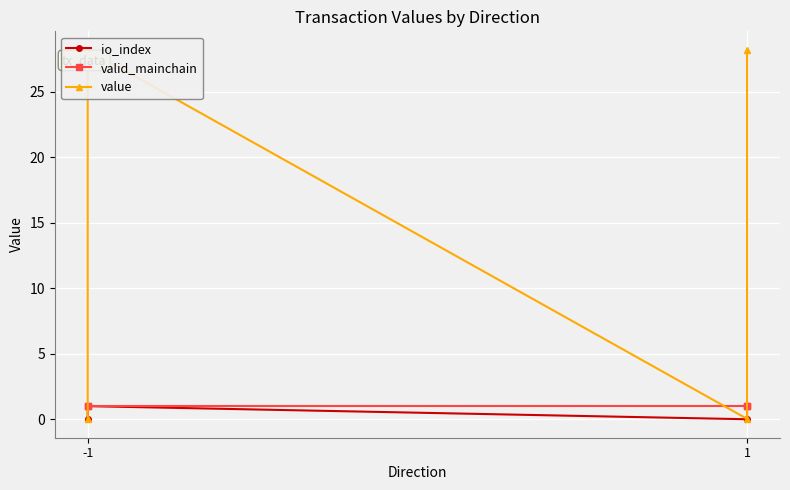

Which series has the largest total across all categories?

value